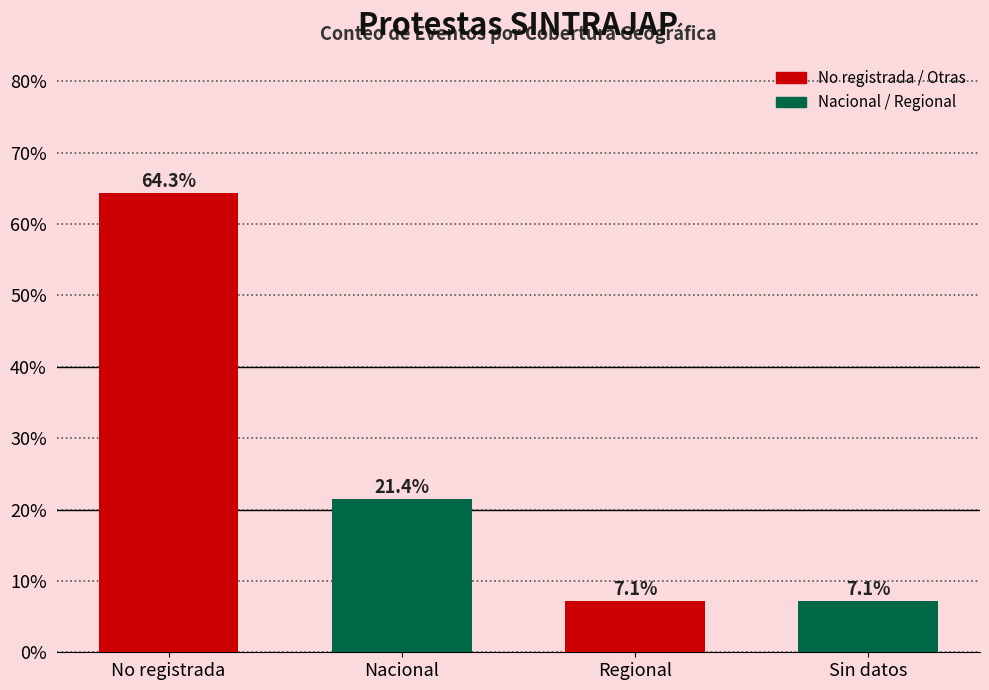

Reading left to right, what are all the values shown in this chart?

No registrada=64.3	Nacional=21.4	Regional=7.1	Sin datos=7.1